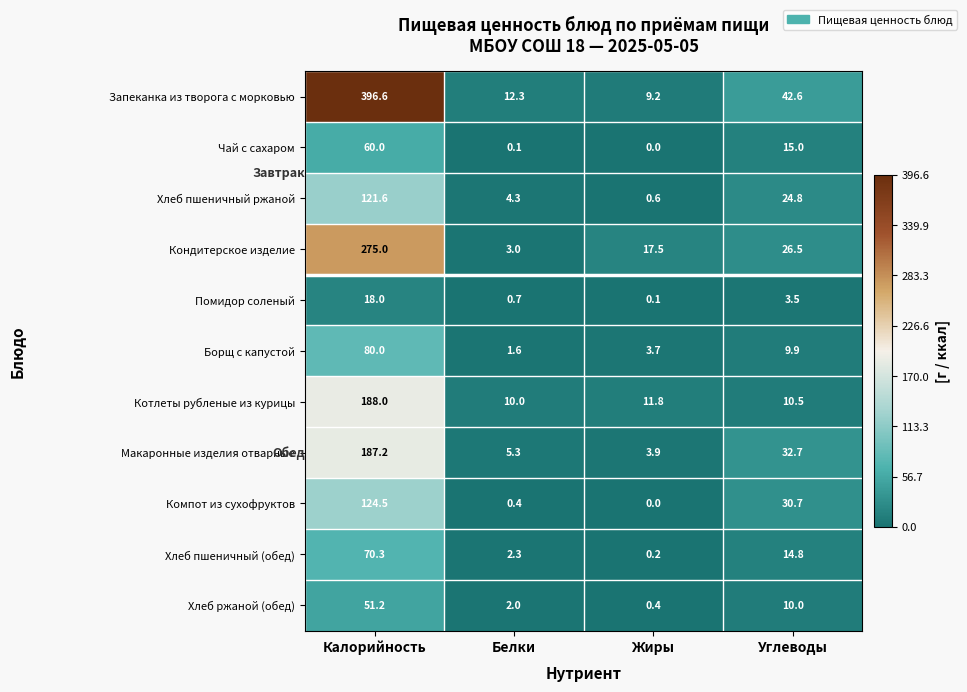

What is the maximum value shown in the chart?

396.6